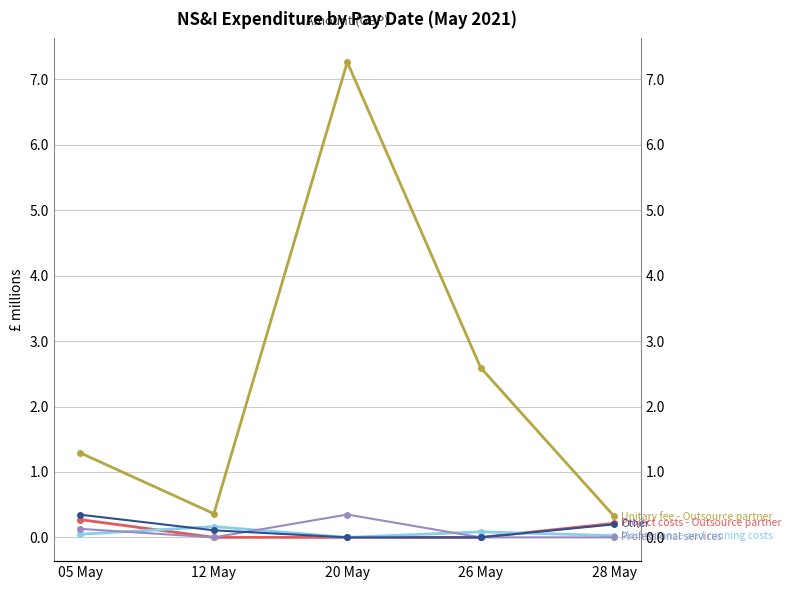

What is the label of the 1st point from the right?

28 May